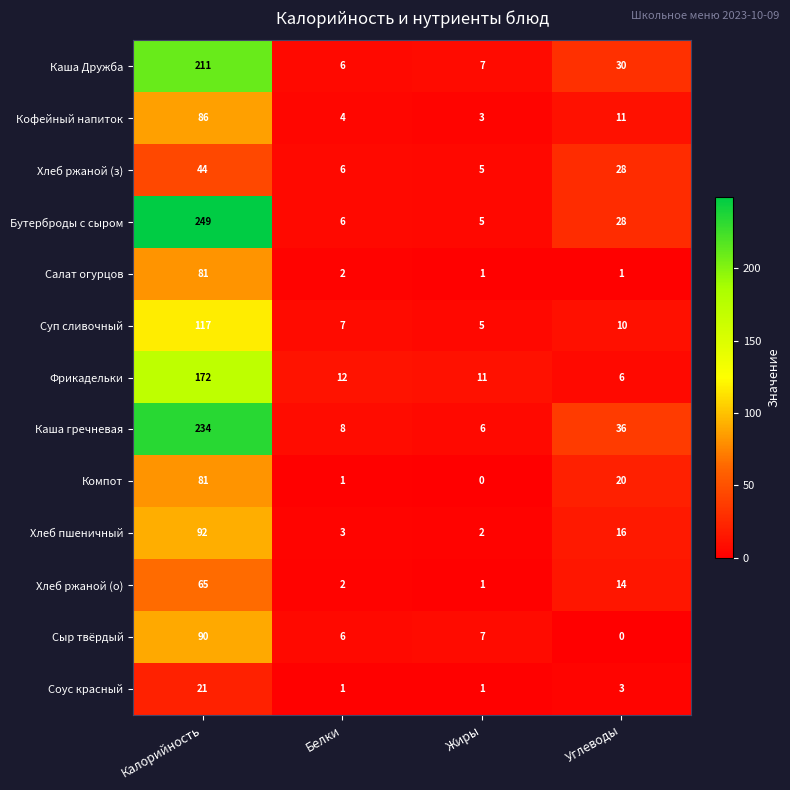

Rank the categories by Хлеб ржаной (з) value from highest to lowest.

Калорийность, Углеводы, Белки, Жиры